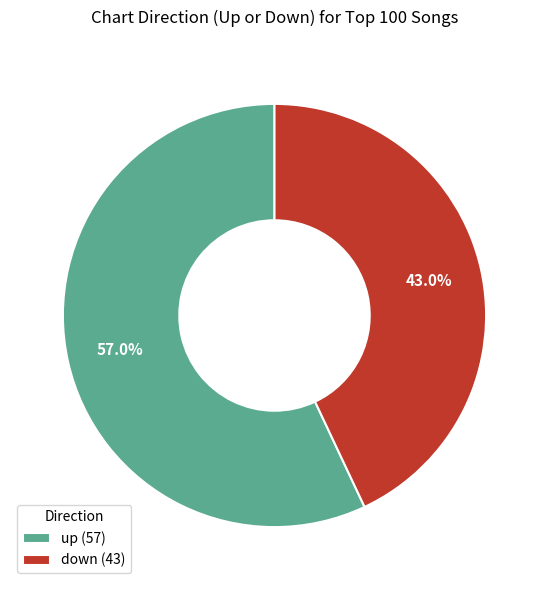

How many segments does this pie chart have?

2